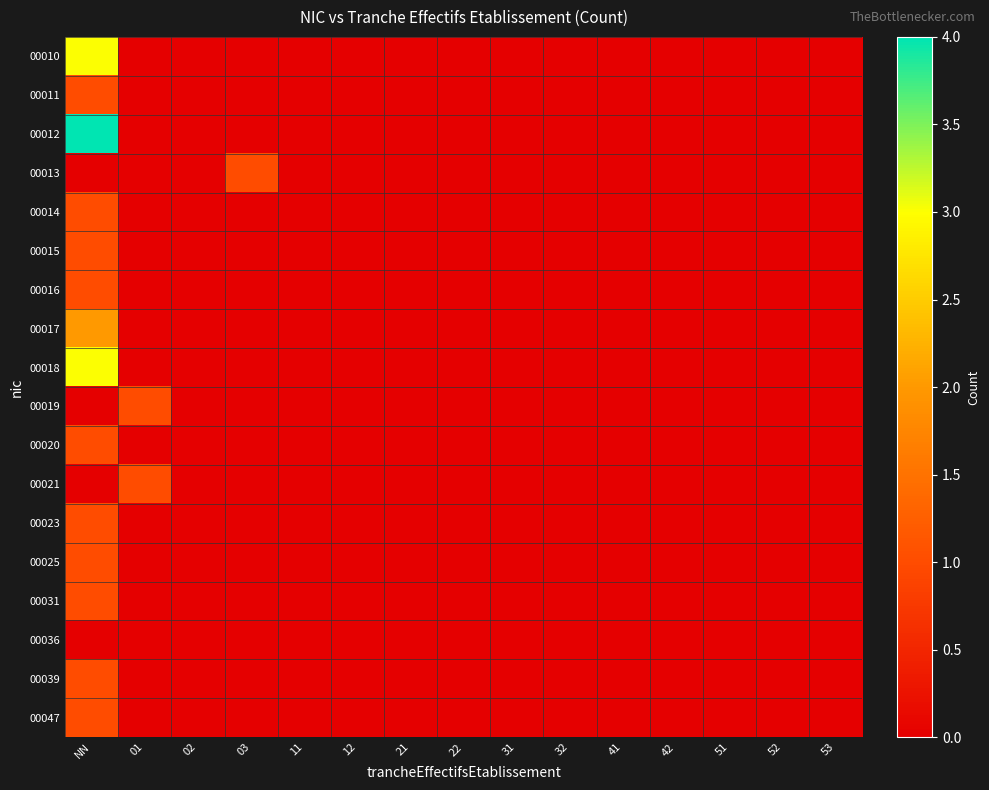

How many data points does each series have?

15